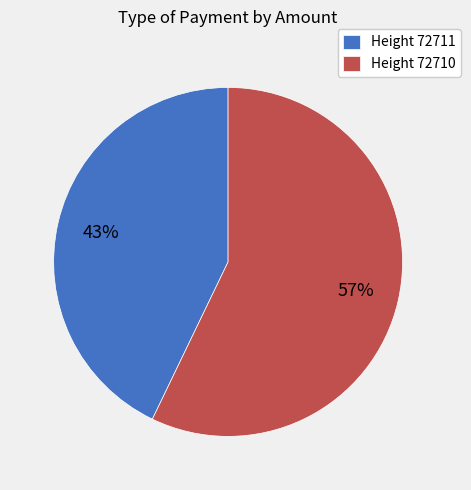

To the nearest percent, what is the difference between the largest and smallest slice percentages?

14%